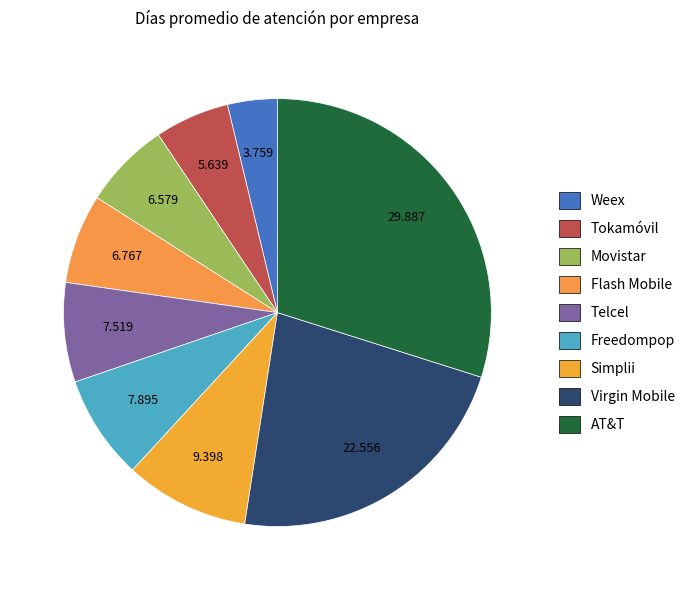

Is it true that Flash Mobile is 7% of the pie?

True